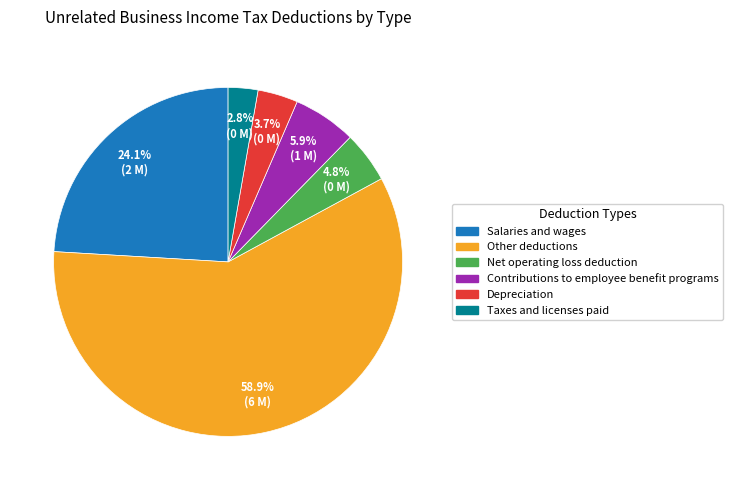

Rank the categories by value from lowest to highest.

Taxes and licenses paid, Depreciation, Net operating loss deduction, Contributions to employee benefit programs, Salaries and wages, Other deductions